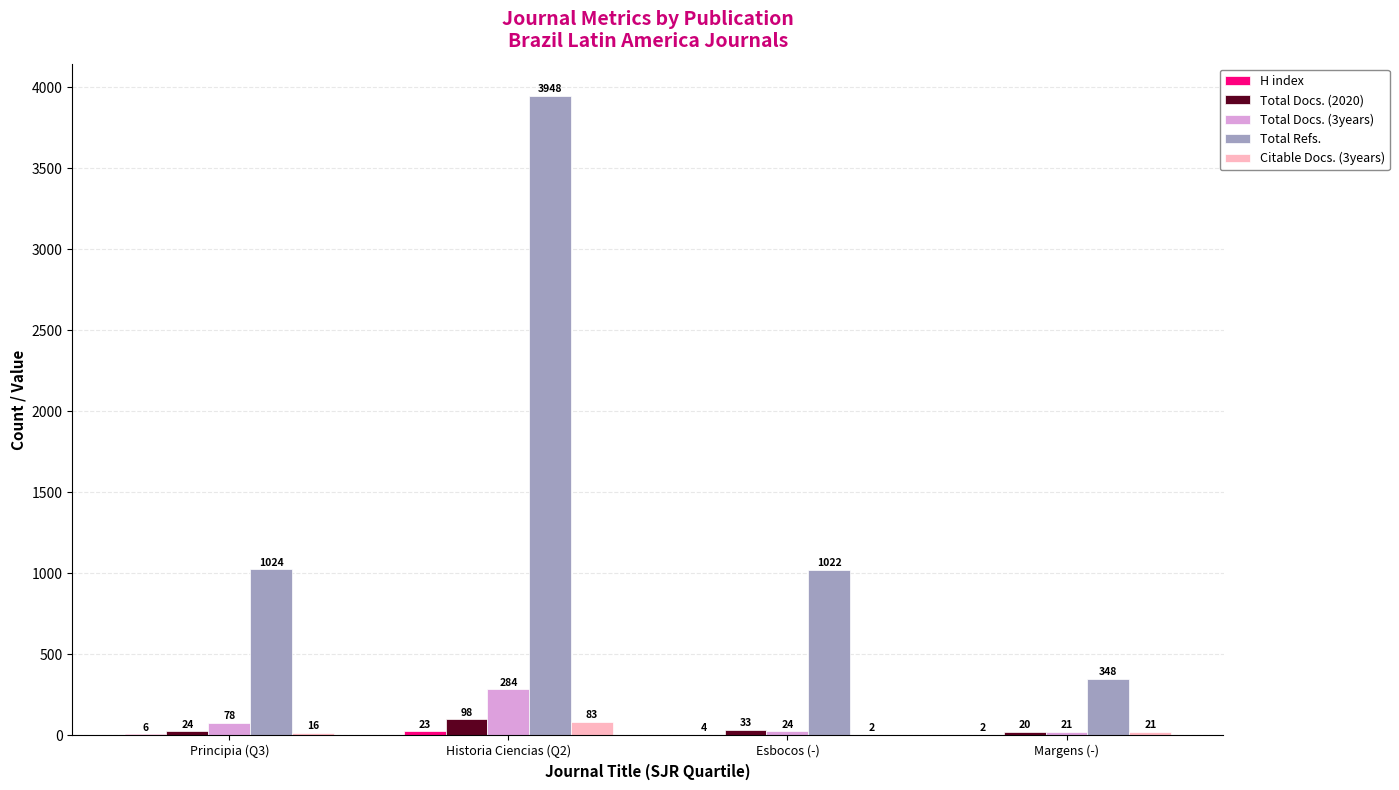

True or false: Total Docs. (3years) has a value of 509 at Historia Ciencias (Q2).

False